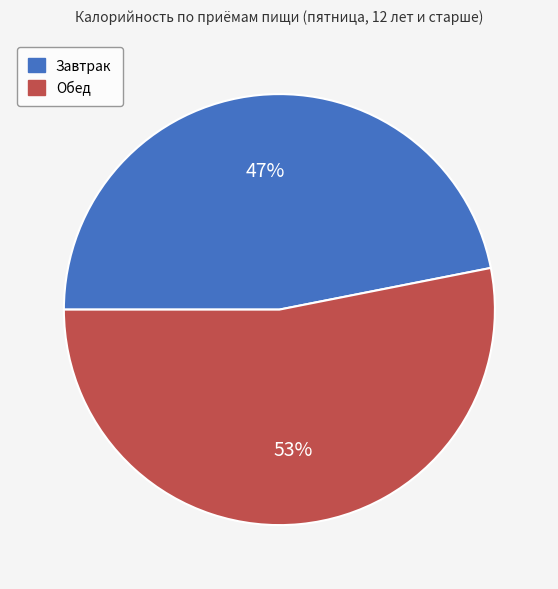

Is the sum of Завтрак and Обед greater than half?

Yes